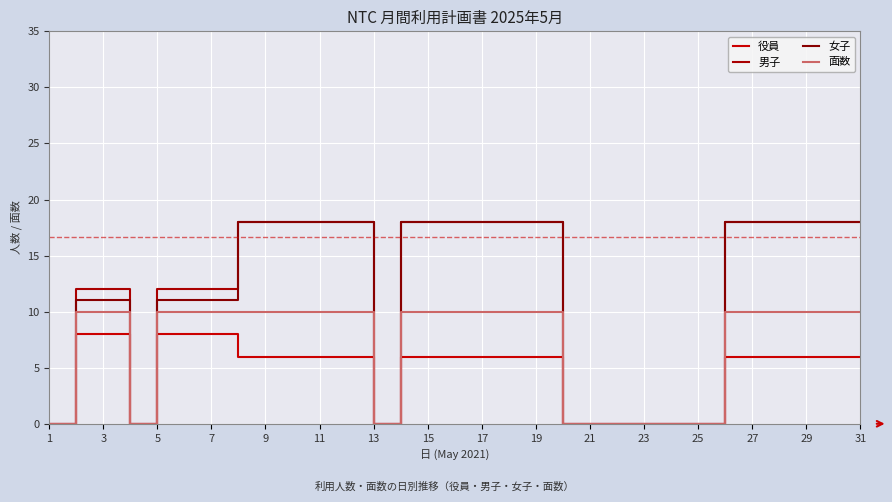

True or false: 面数 and 男子 intersect in this chart.

False